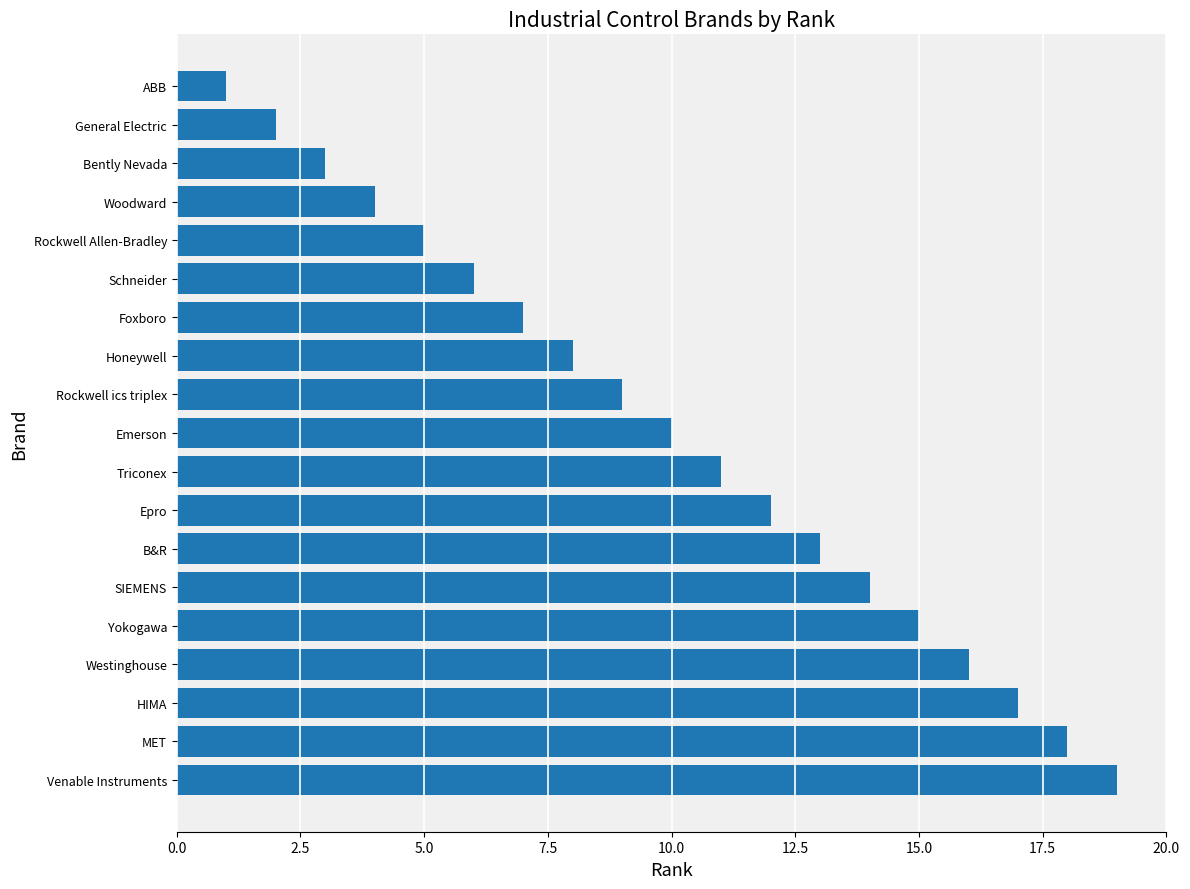

What is the approximate value at Emerson?

10